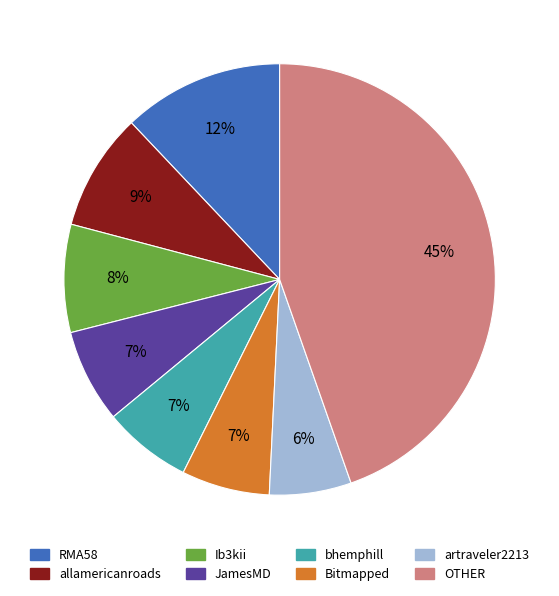

Is there any slice that represents more than half of the pie?

No